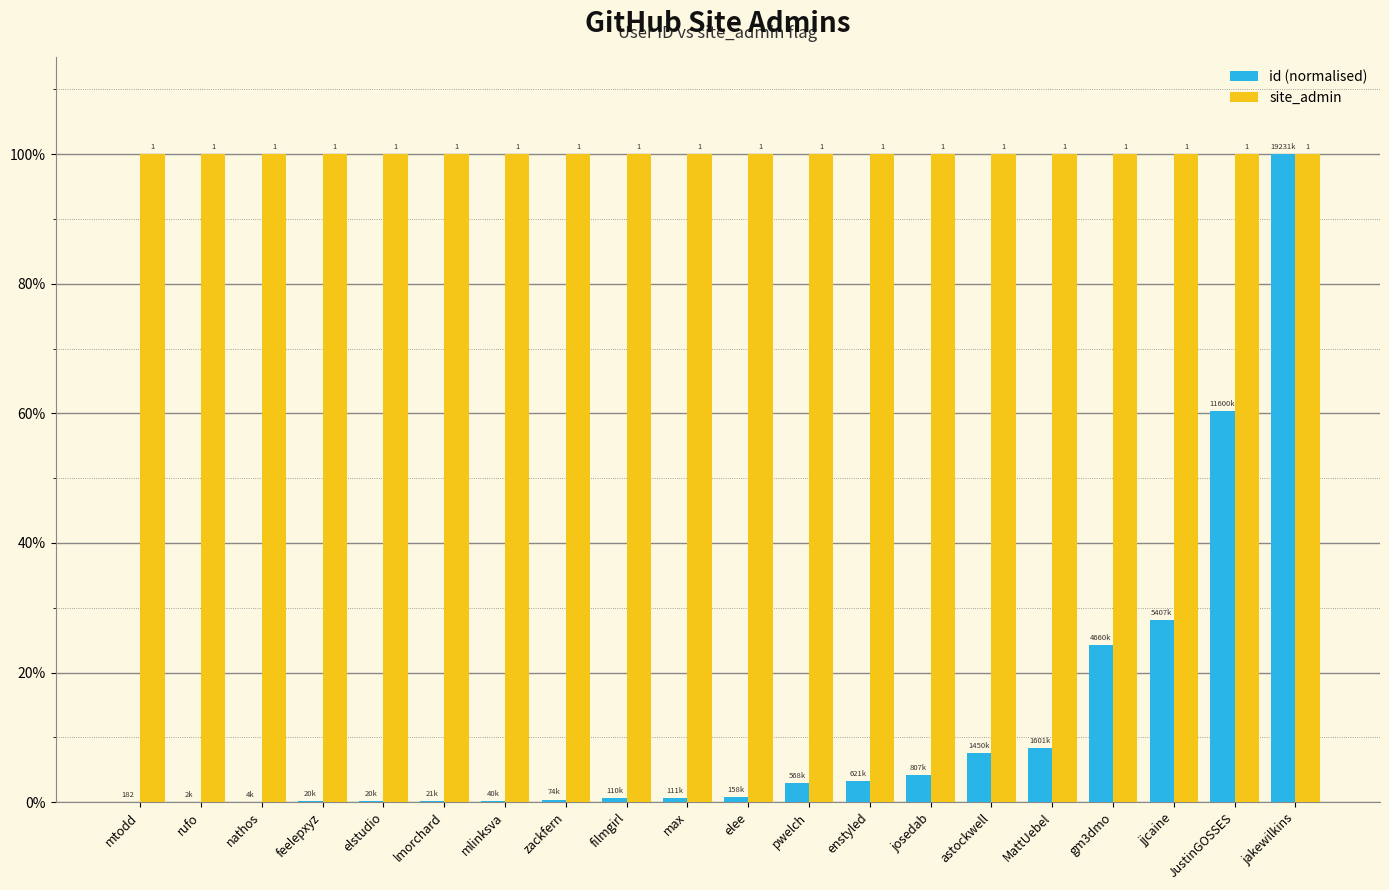

What is the value of the id (normalised) bar at the 15th from the left?

0.1